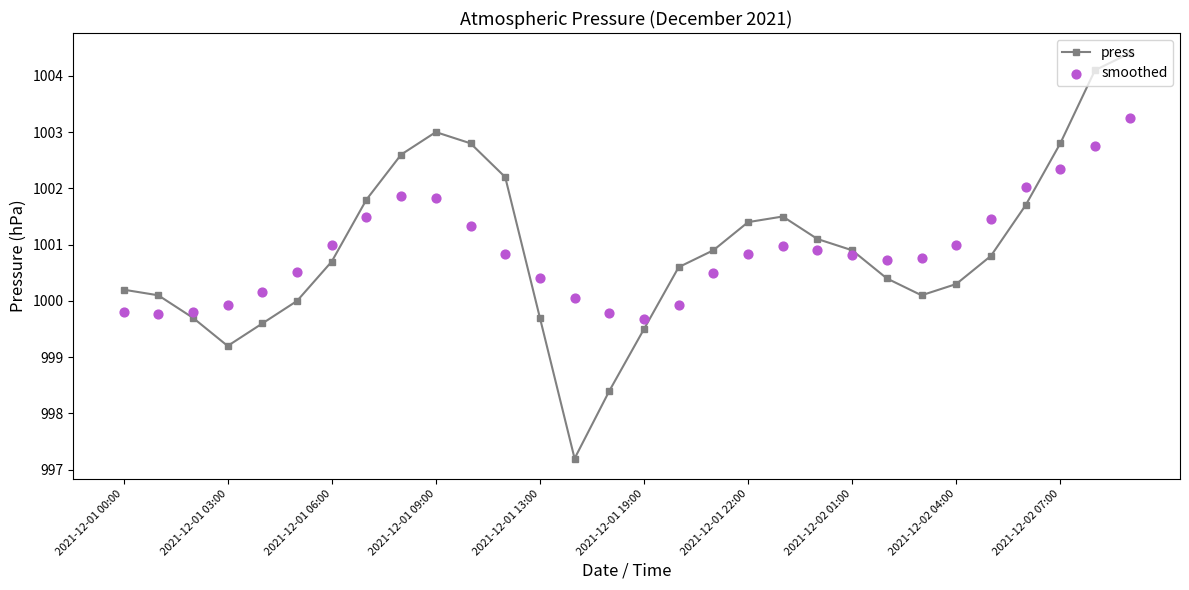

What are all the series names shown in the legend?

press, smoothed